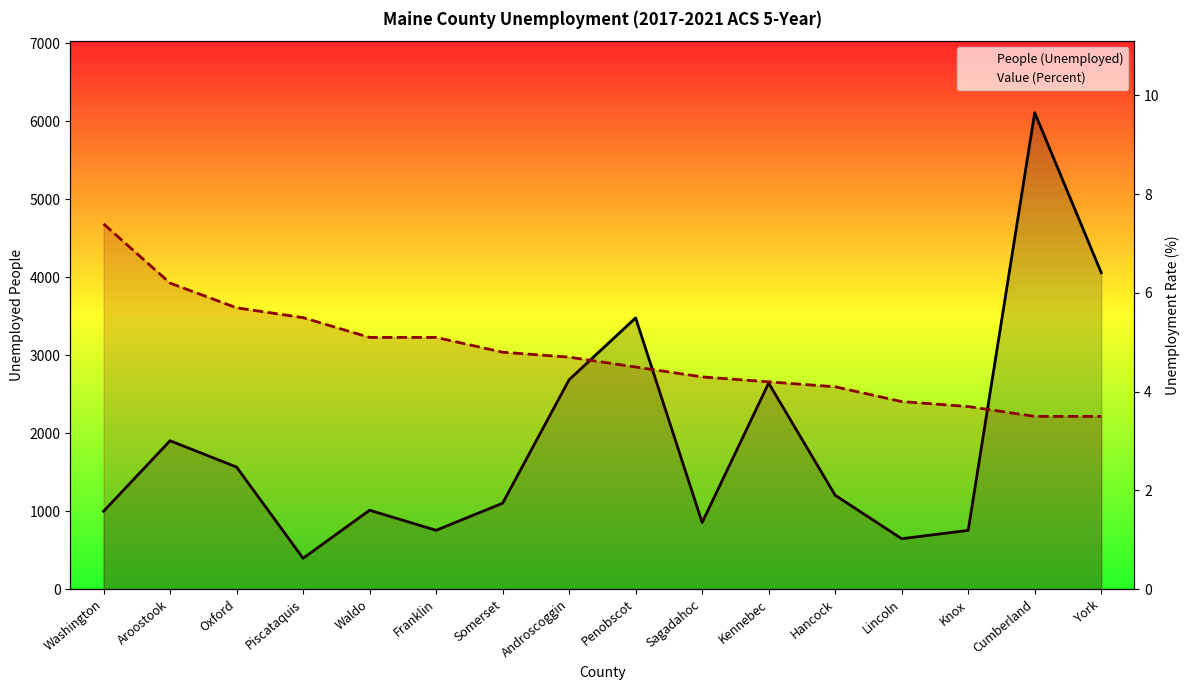

True or false: Value (Percent) and People (Unemployed) cross at least once.

False